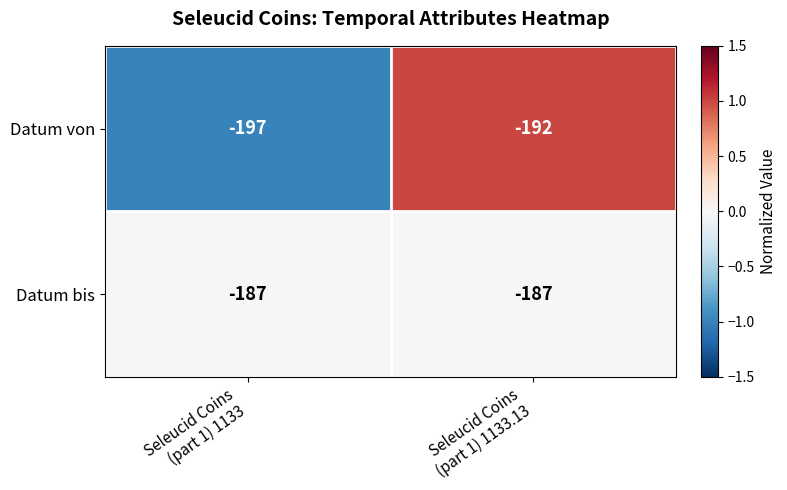

List the series in order of their overall mean, lowest first.

Datum von, Datum bis